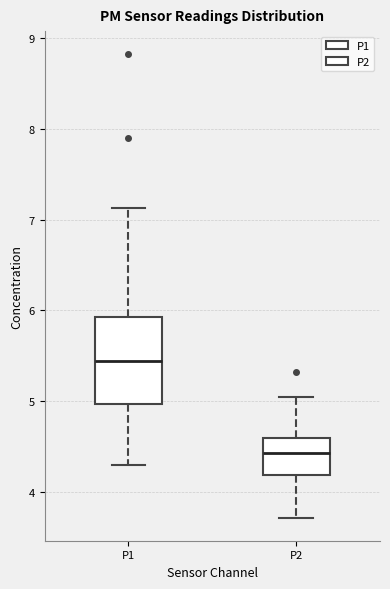

Reading left to right, transcribe this box plot: for each box, give where its median line is, the range the box spans, and where its two whiskers end, as read against the y-axis. The values are not printed on the chart, so give them approximately, as read against the axis.

P1: median 5.4, box 5.0 to 5.9, whiskers 4.3 to 7.1
P2: median 4.4, box 4.2 to 4.6, whiskers 3.7 to 5.1